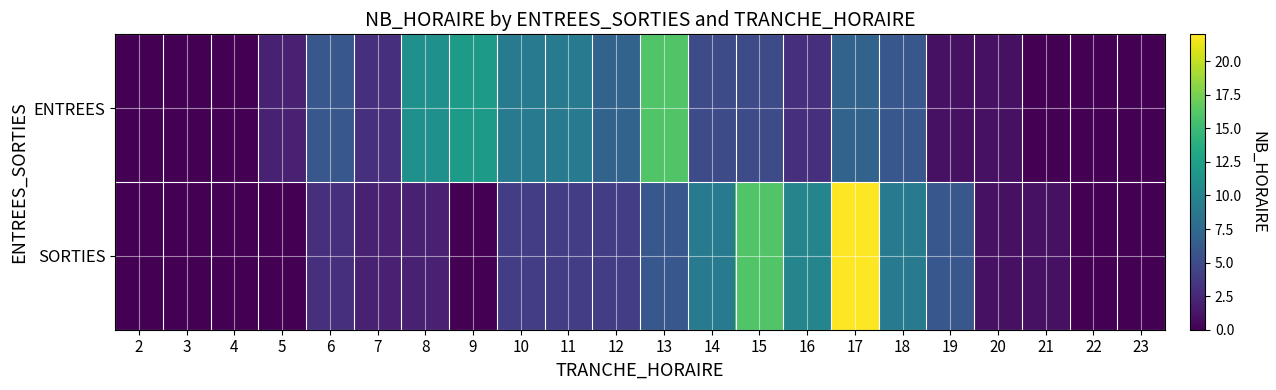

Which series has the largest range (max minus min)?

SORTIES